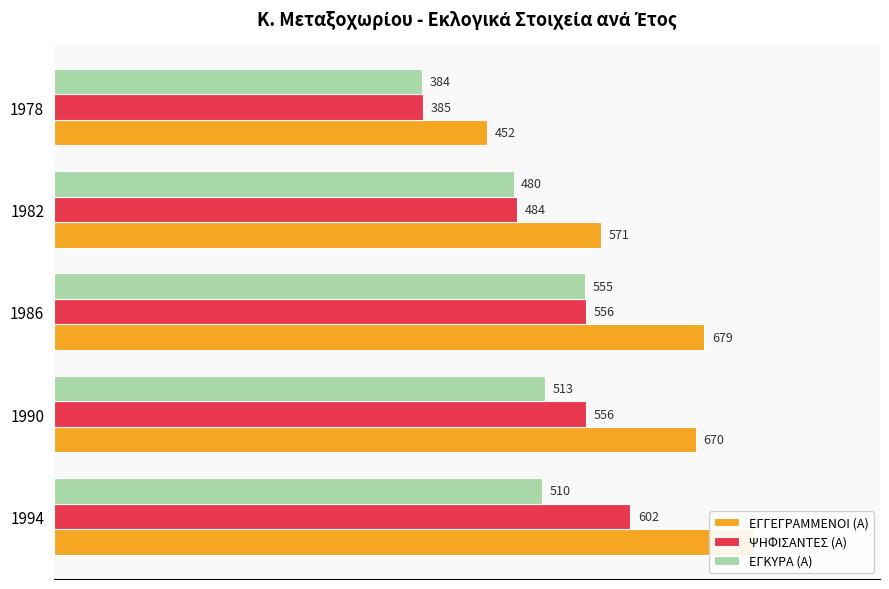

What is the smallest value displayed?

384